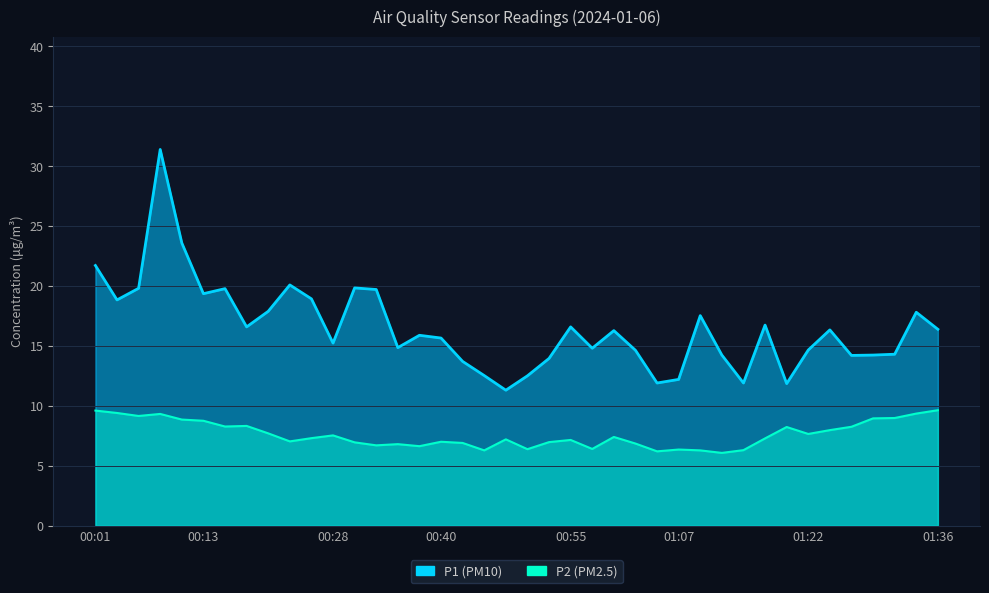

At which category is the sum across all series the highest?

00:08